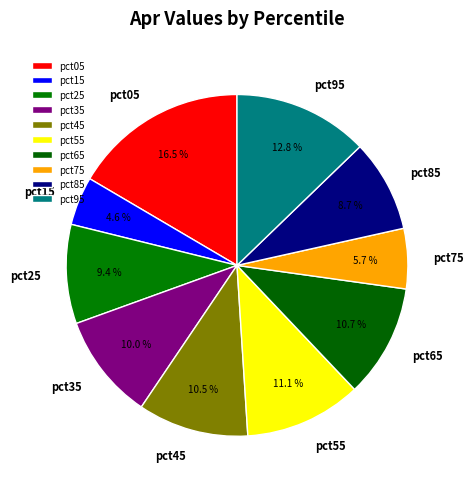

Which slice is the smallest?

pct15